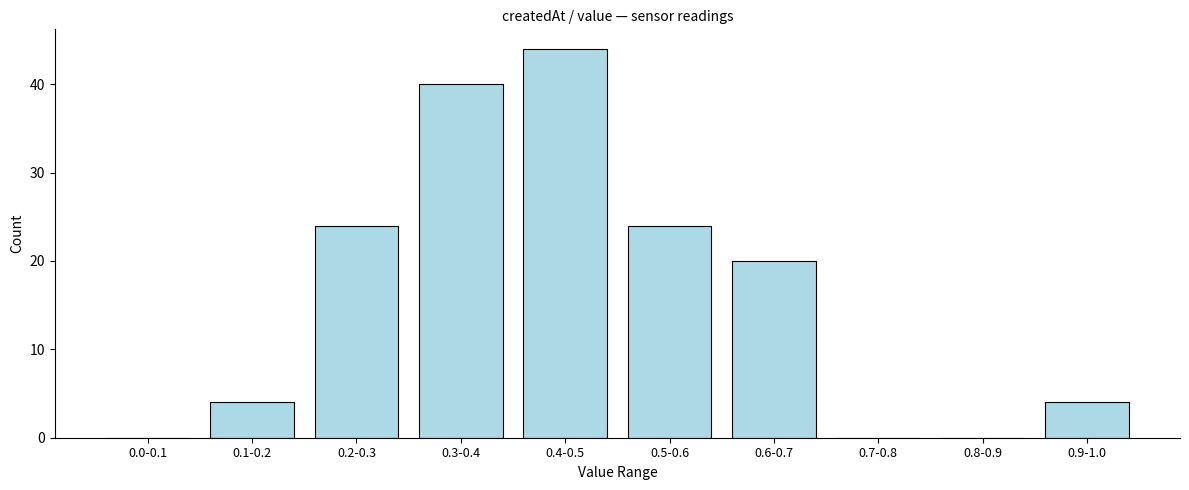

Is it true that the value at 0.8-0.9 is 19?

False